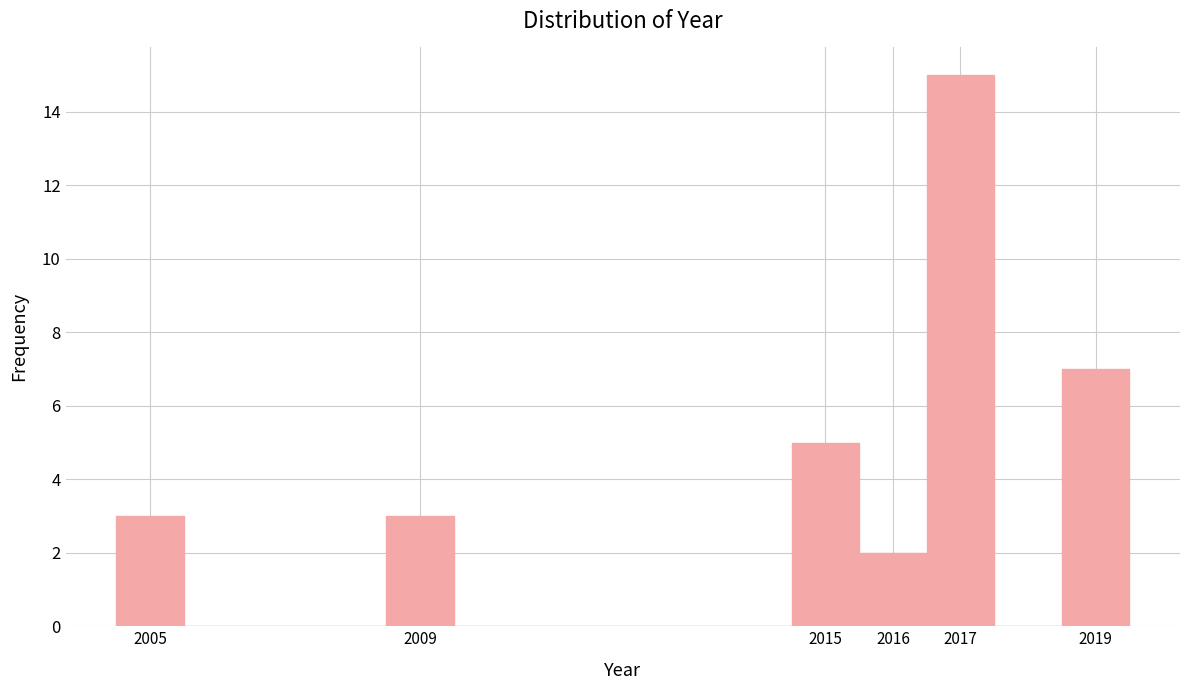

Over which range of the x-axis is the bar tallest?

2016.5 to 2017.5